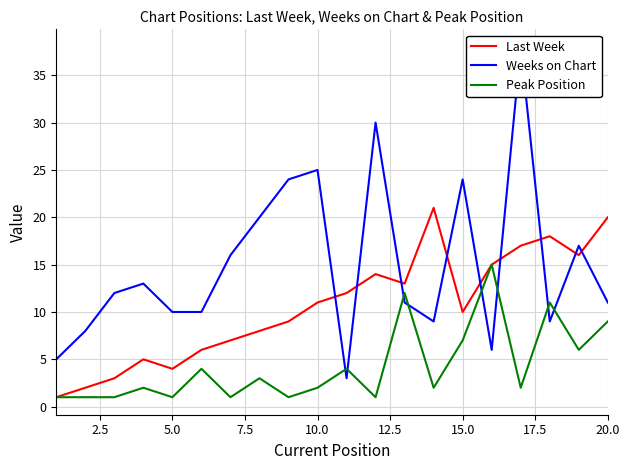

The Peak Position series shows 7 at 15.0. True or false?

True